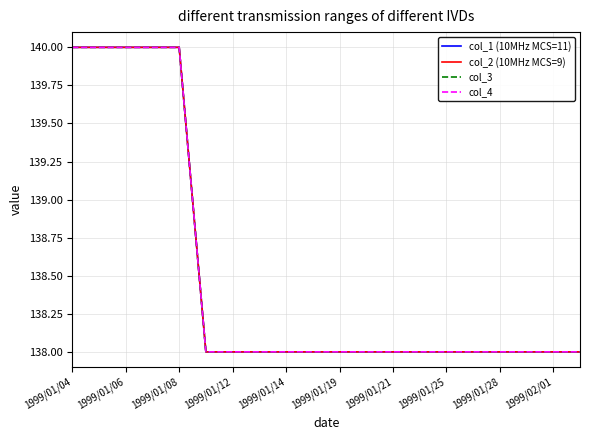

Does the chart display data point markers on the line(s)?

No